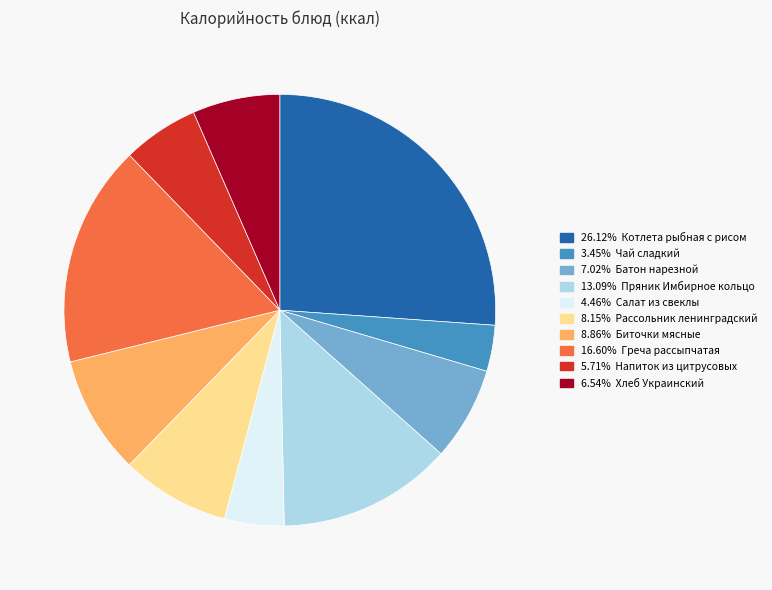

How many segments does this pie chart have?

10